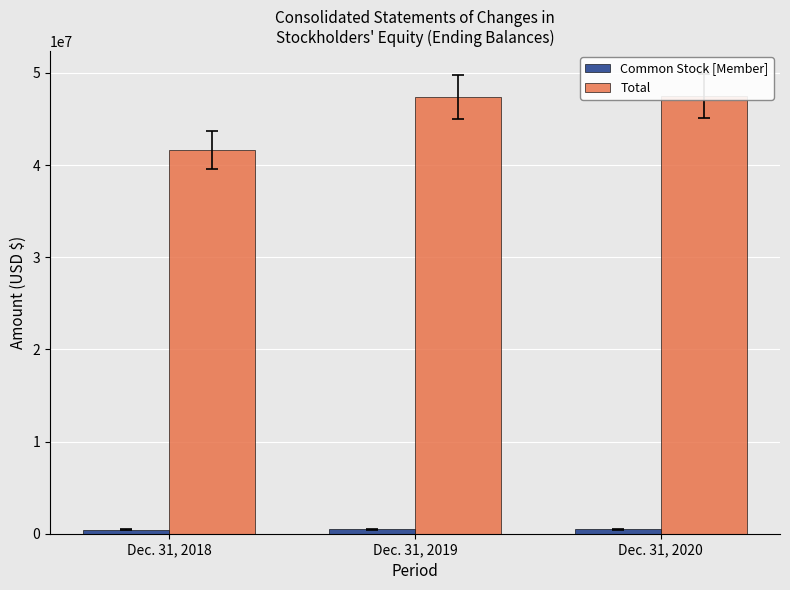

At which label does Common Stock [Member] reach its minimum?

Dec. 31, 2018